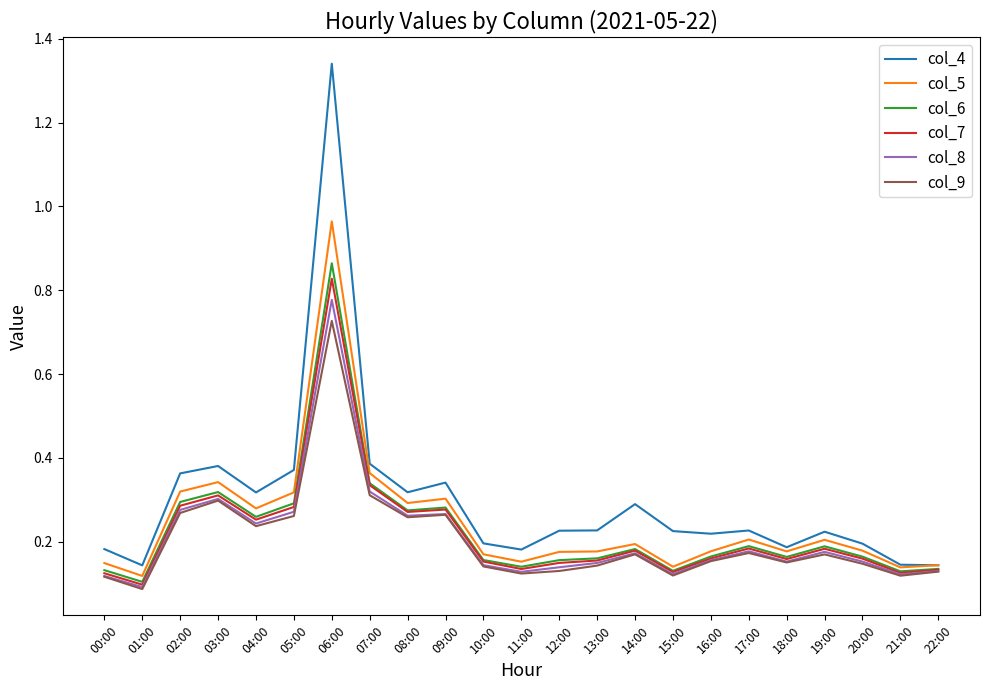

What position from the left is 11:00?

12